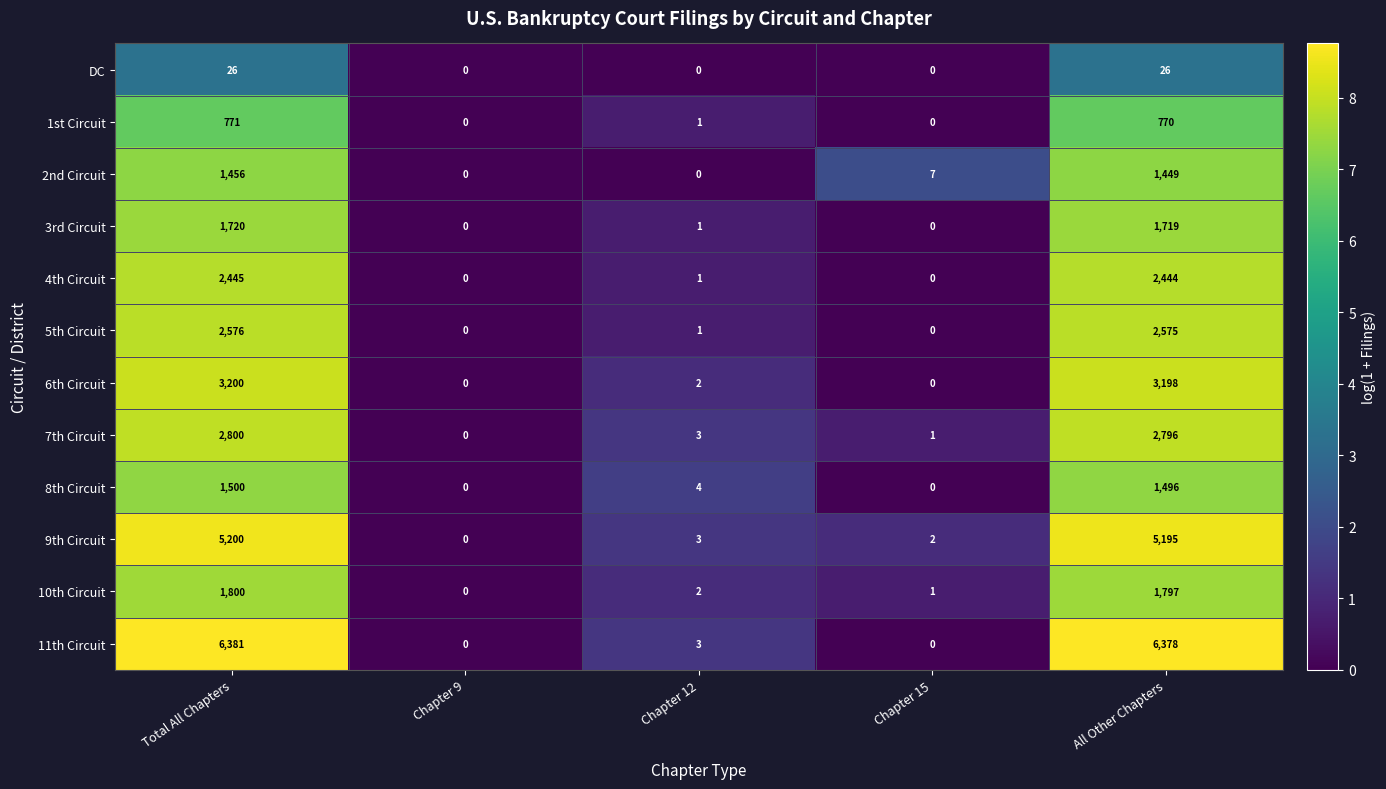

What is the difference between the second highest and minimum values in the 2nd Circuit series?

1449